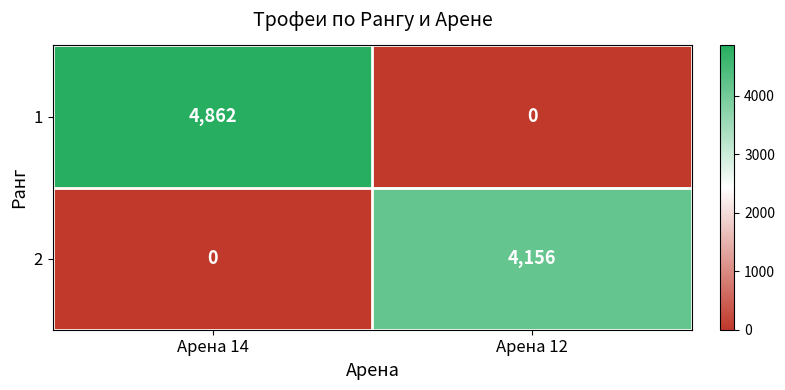

What is the difference between the maximum and minimum values in the 1 series?

4862